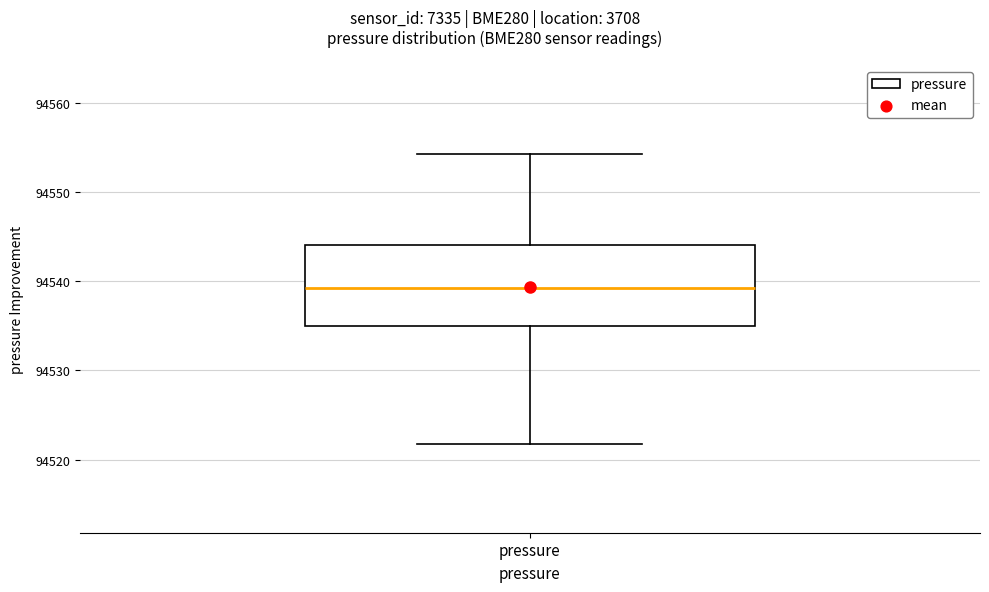

Read this box plot against the y-axis: the position of the median line, the range covered by the box, and the ends of both whiskers. The values are not printed on the chart, so give them approximately, as read against the axis.

median 94539, box 94535 to 94544, whiskers 94522 to 94554